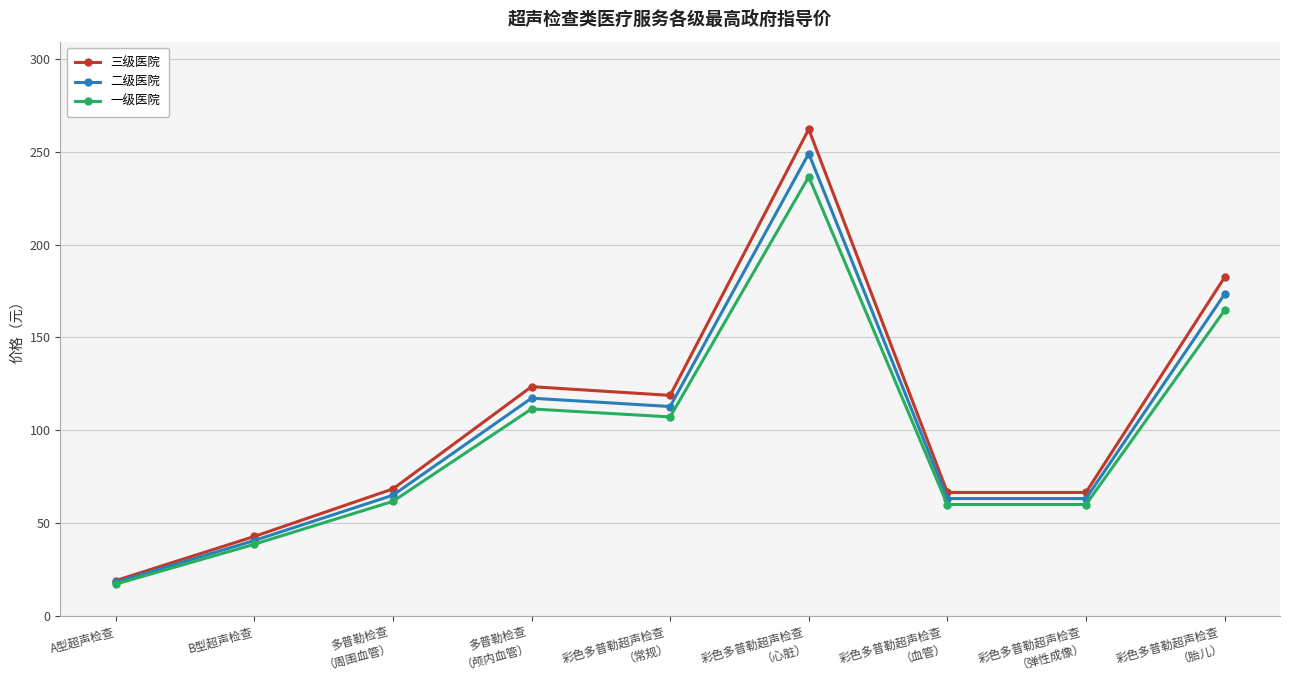

Reading left to right, what are all the values shown in this chart?

三级医院: A型超声检查=19.0	B型超声检查=42.8	多普勒检查
（周围血管）=68.4	多普勒检查
（颅内血管）=123.5	彩色多普勒超声检查
（常规）=118.8	彩色多普勒超声检查
（心脏）=262.2	彩色多普勒超声检查
（血管）=66.5	彩色多普勒超声检查
（弹性成像）=66.5	彩色多普勒超声检查
（胎儿）=182.4
二级医院: A型超声检查=18.1	B型超声检查=40.6	多普勒检查
（周围血管）=65.0	多普勒检查
（颅内血管）=117.3	彩色多普勒超声检查
（常规）=112.8	彩色多普勒超声检查
（心脏）=249.1	彩色多普勒超声检查
（血管）=63.2	彩色多普勒超声检查
（弹性成像）=63.2	彩色多普勒超声检查
（胎儿）=173.3
一级医院: A型超声检查=17.1	B型超声检查=38.6	多普勒检查
（周围血管）=61.7	多普勒检查
（颅内血管）=111.5	彩色多普勒超声检查
（常规）=107.2	彩色多普勒超声检查
（心脏）=236.6	彩色多普勒超声检查
（血管）=60.0	彩色多普勒超声检查
（弹性成像）=60.0	彩色多普勒超声检查
（胎儿）=164.6